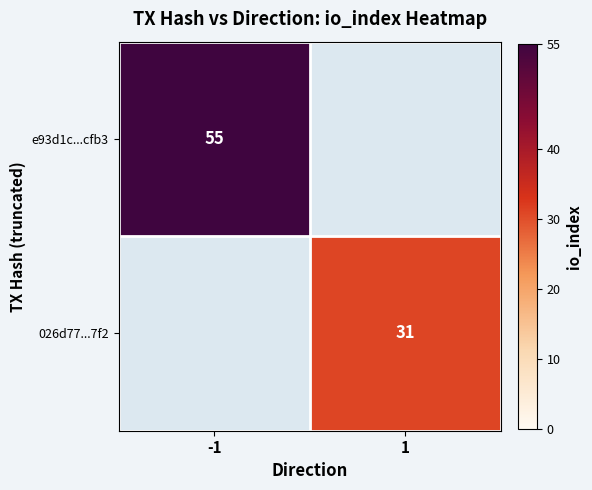

True or false: e93d1c...cfb3 has a value of 34.5 at -1.

False